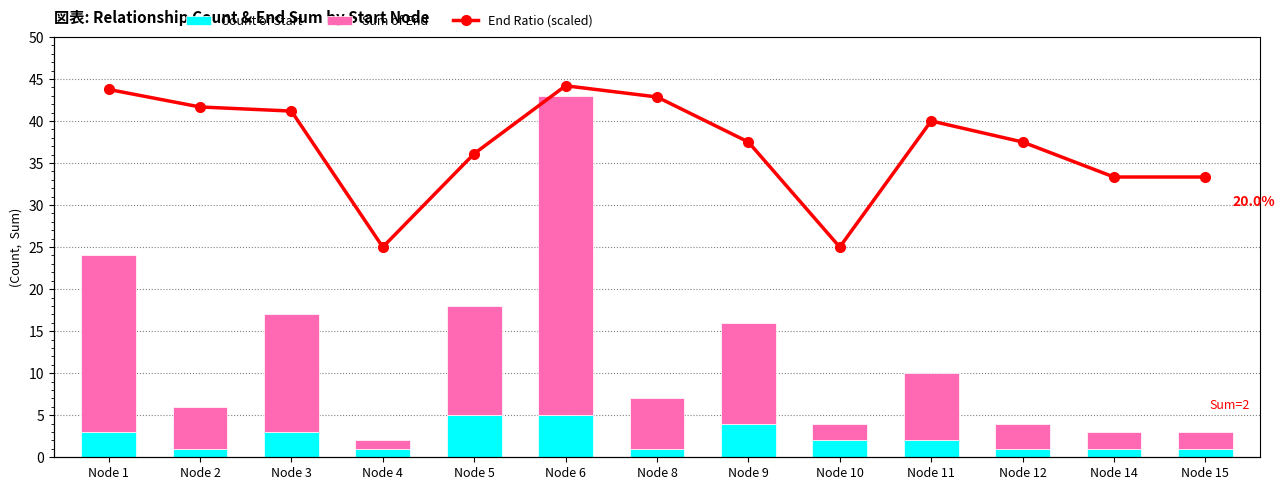

At which category is the sum across all series the highest?

Node 6